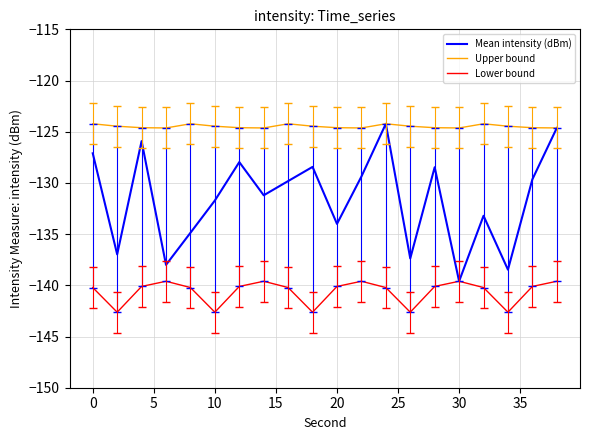

What is the minimum value for Lower bound?

-142.6